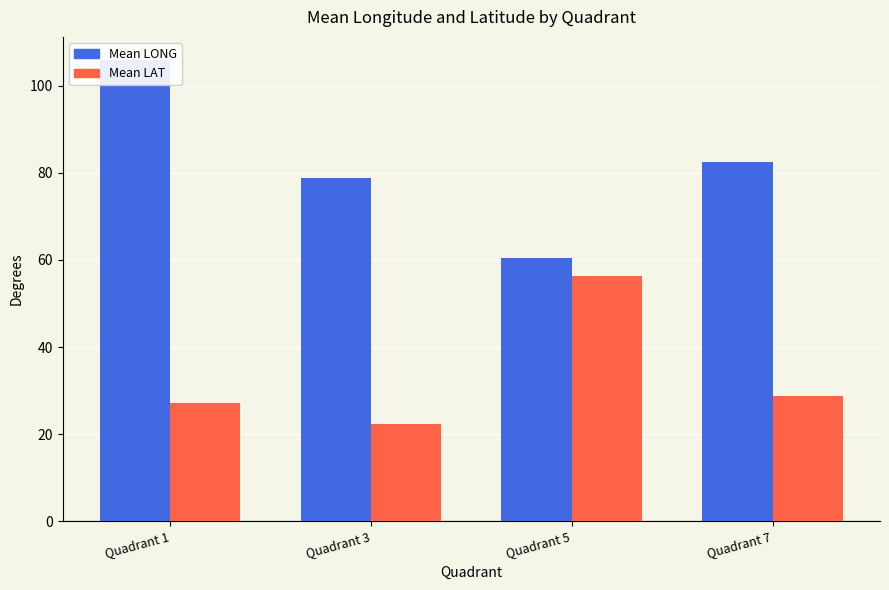

How many data points in Mean LAT are less than 28?

2